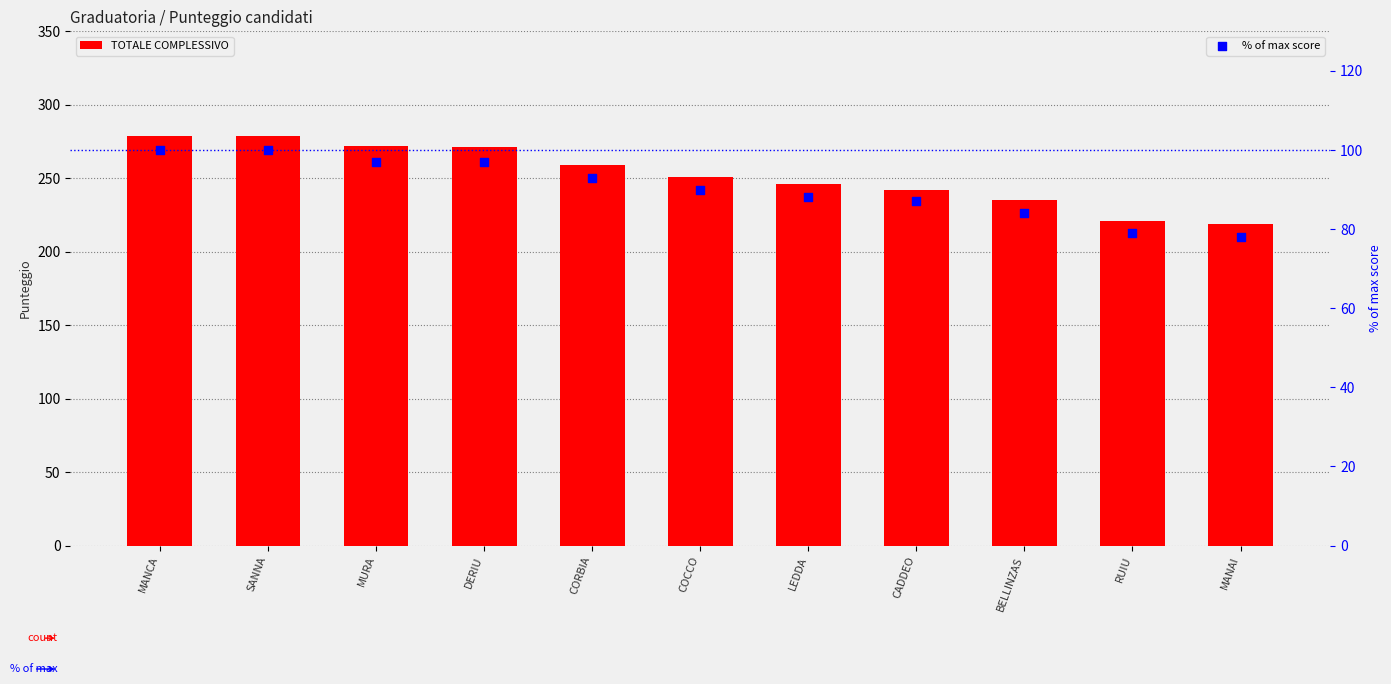

Which series contains the highest Y value?

TOTALE COMPLESSIVO